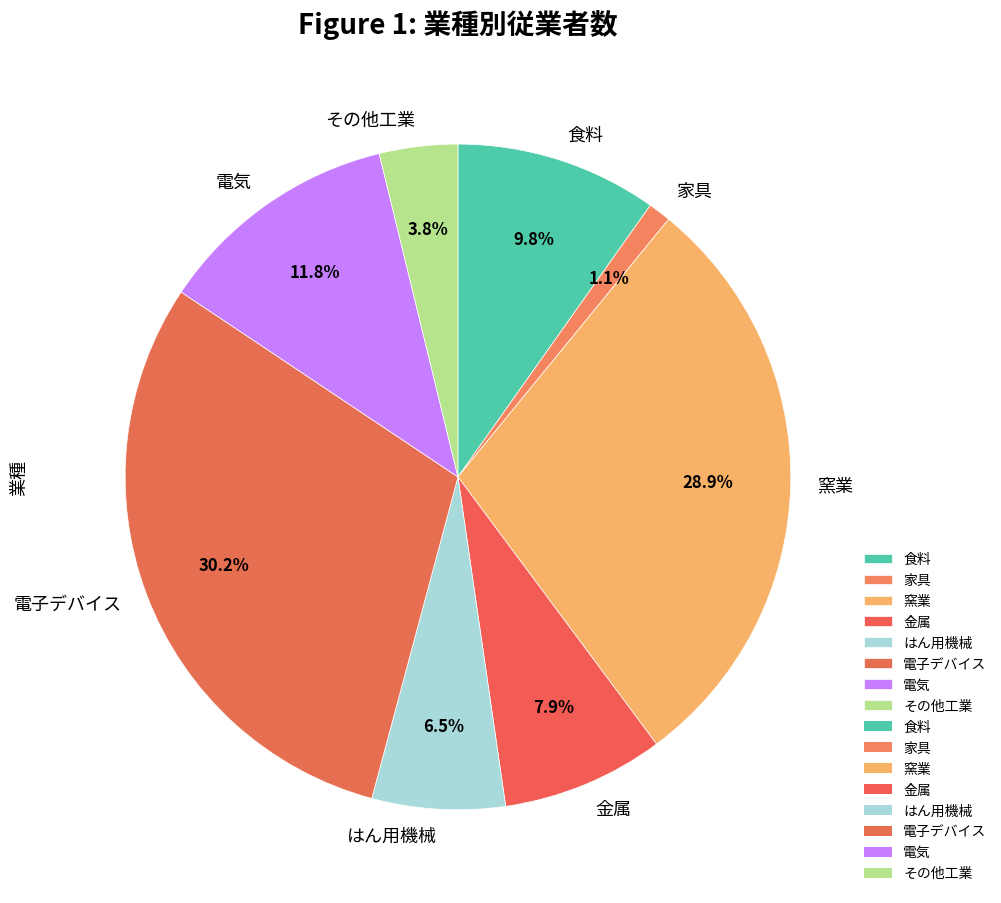

What percentage is the 食料 slice, to the nearest percent?

10%